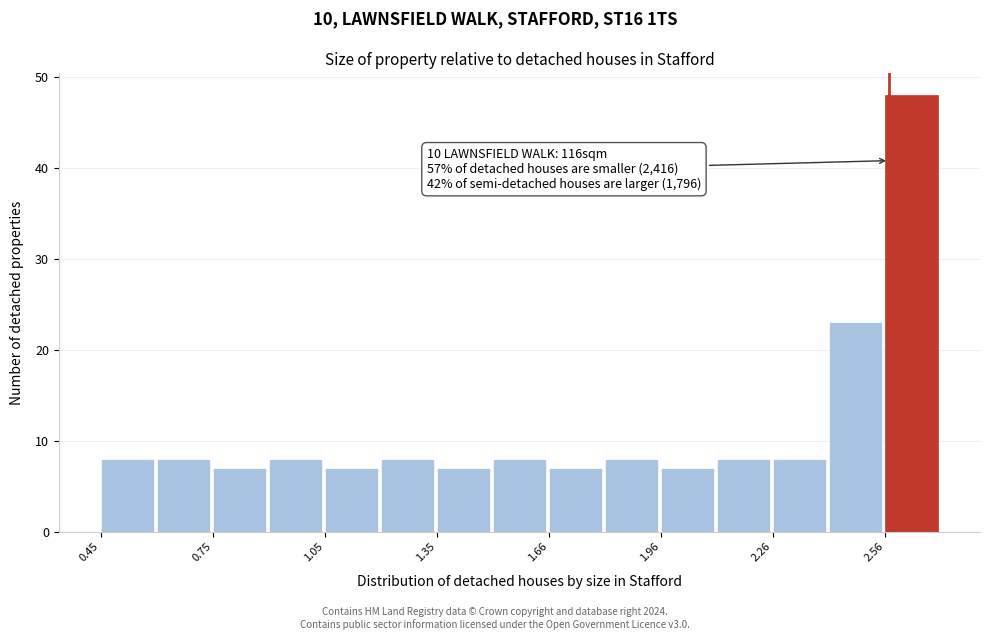

Read against the x-axis, roughly where is the centre of the tallest bar?

2.65